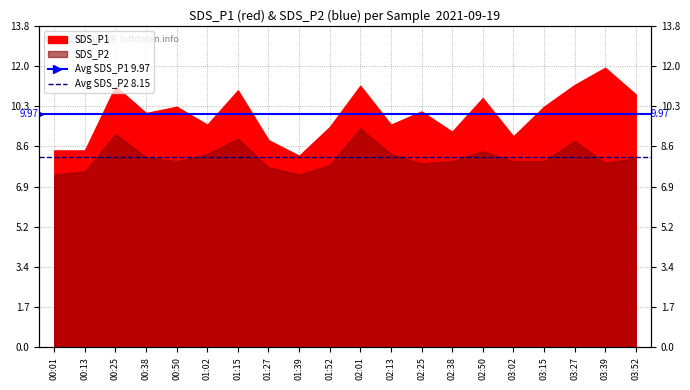

The Avg SDS_P2 8.15 series shows 8.1 at 00:01. True or false?

True